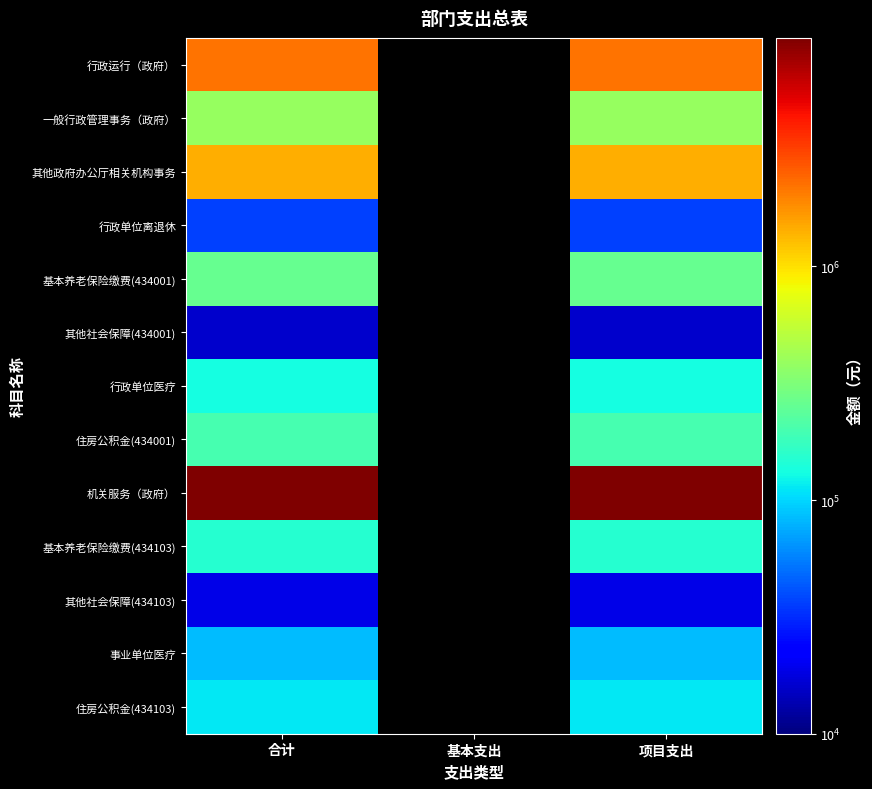

At 项目支出, list the series in order from largest to smallest.

机关服务（政府）, 行政运行（政府）, 其他政府办公厅相关机构事务, 一般行政管理事务（政府）, 基本养老保险缴费(434001), 住房公积金(434001), 基本养老保险缴费(434103), 行政单位医疗, 住房公积金(434103), 事业单位医疗, 行政单位离退休, 其他社会保障(434103), 其他社会保障(434001)